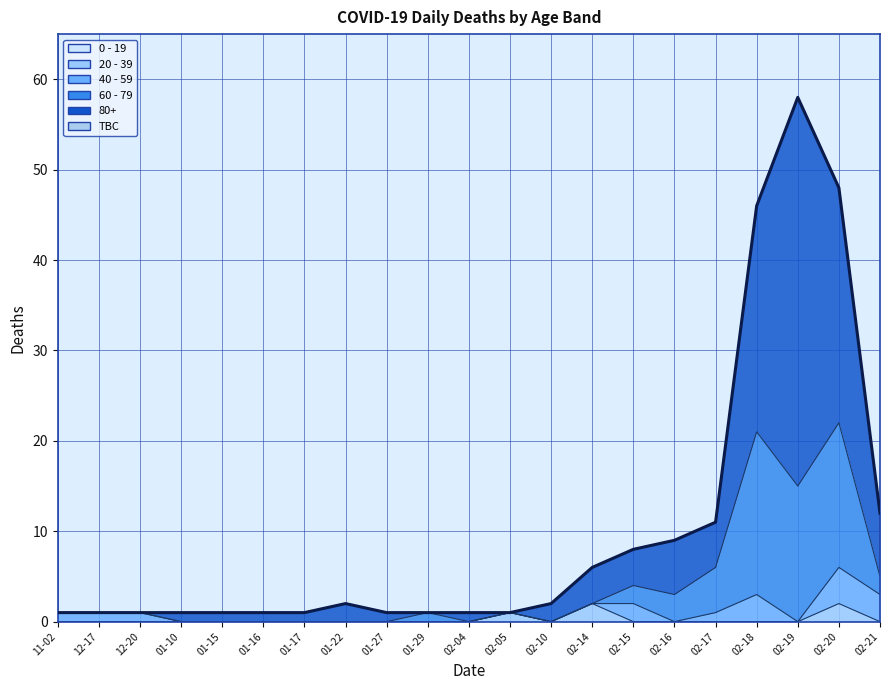

What is the label of the 8th point from the right?

02-14